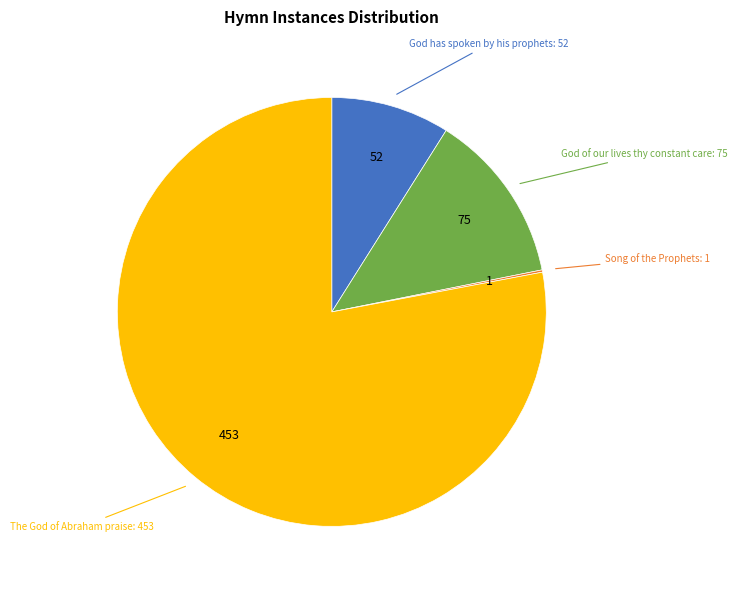

Is there any slice that represents more than half of the pie?

Yes